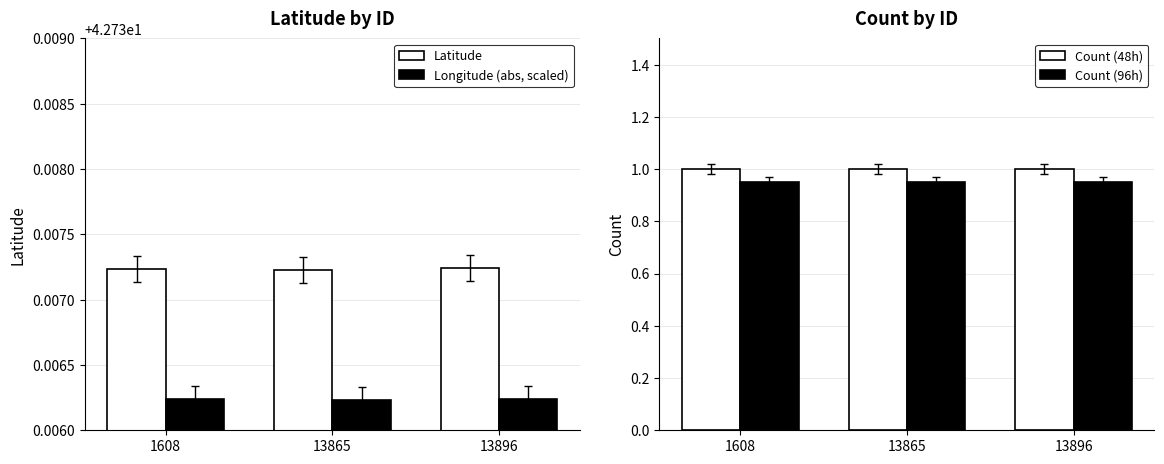

List the labels in order of Latitude value, smallest first.

13865, 1608, 13896